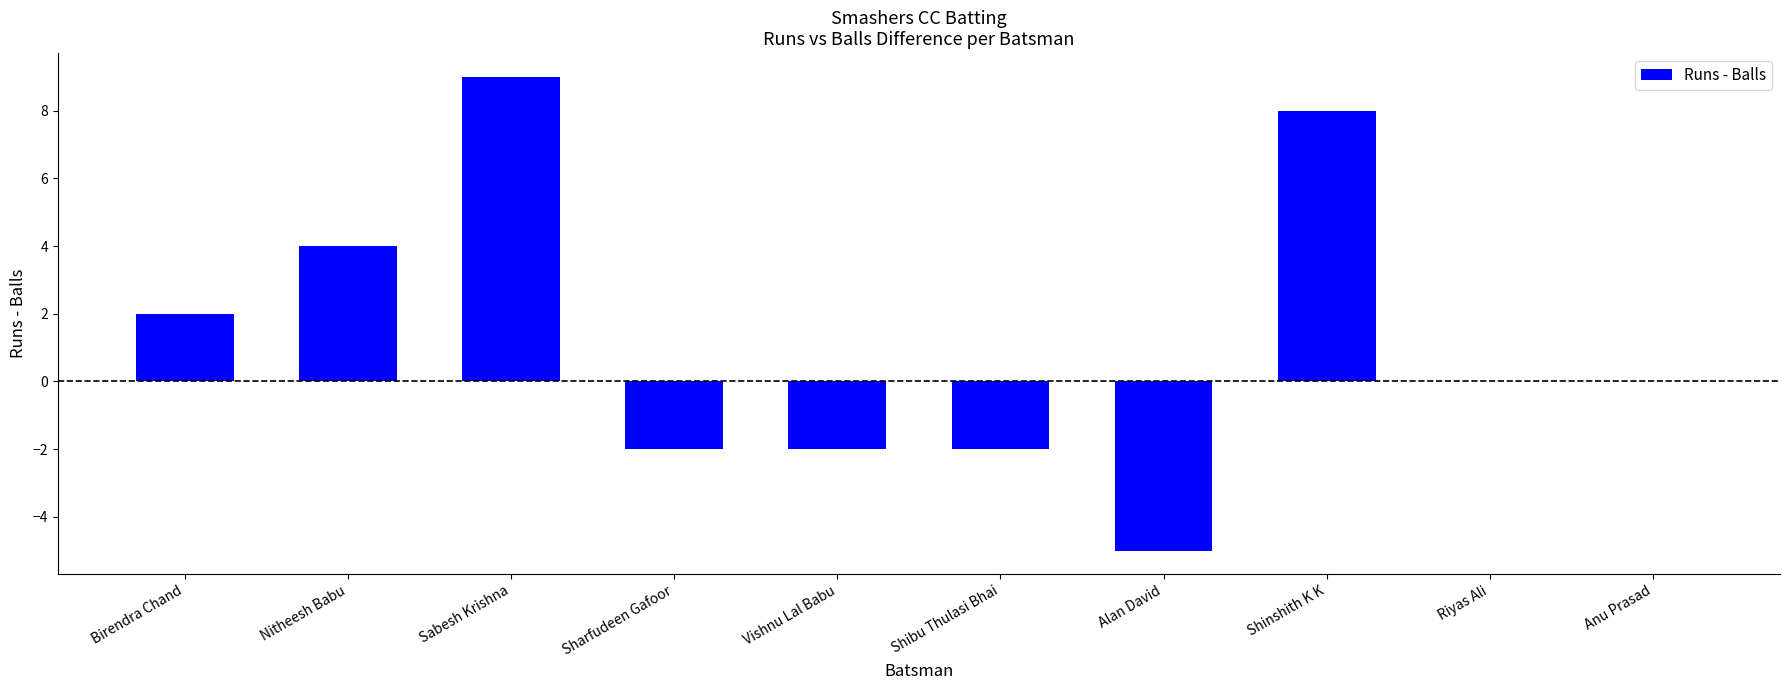

Between Vishnu Lal Babu and Shinshith K K, which is larger?

Shinshith K K